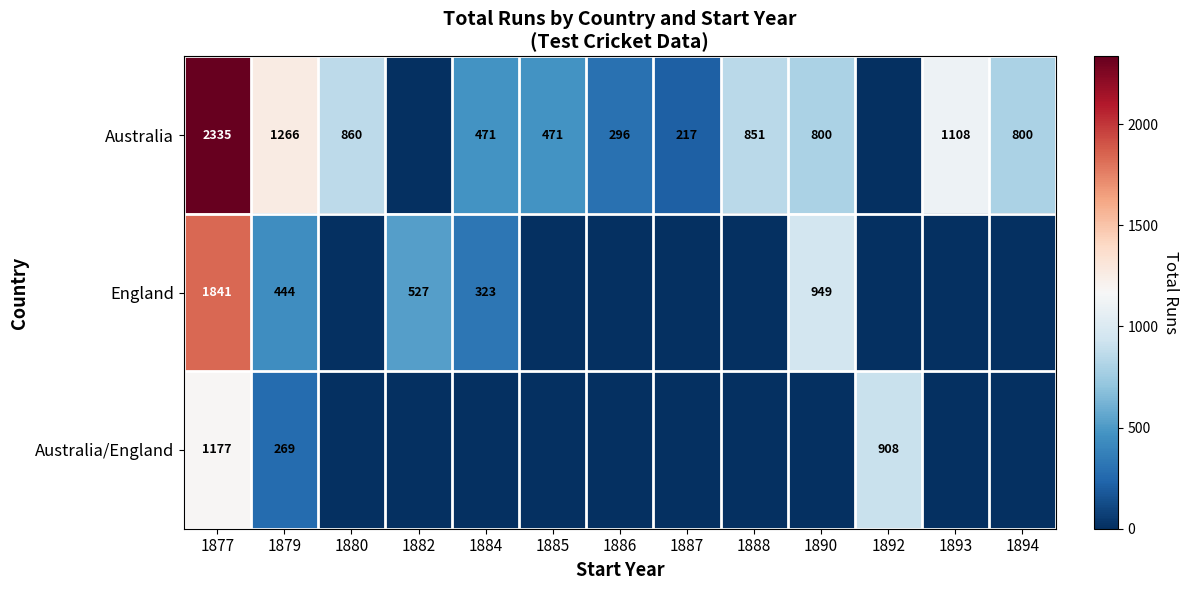

What is the sum of the Australia values at 1879 and 1888?

2117